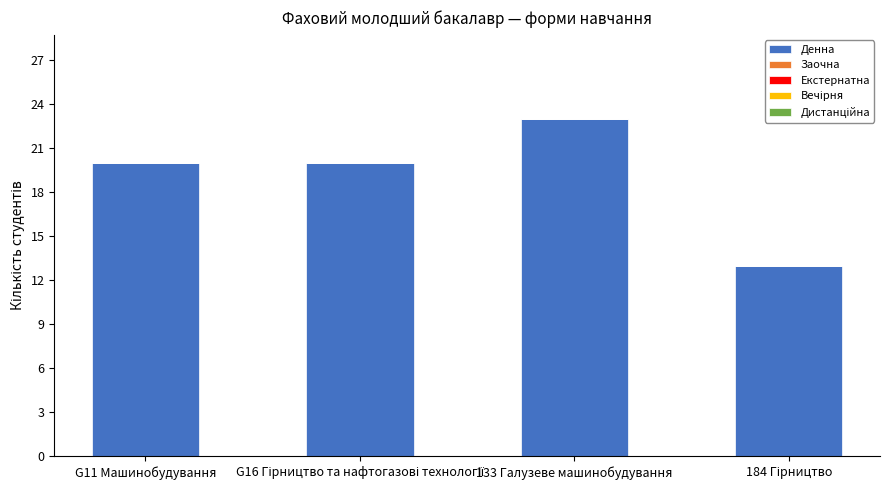

What is the minimum value shown in the chart?

13